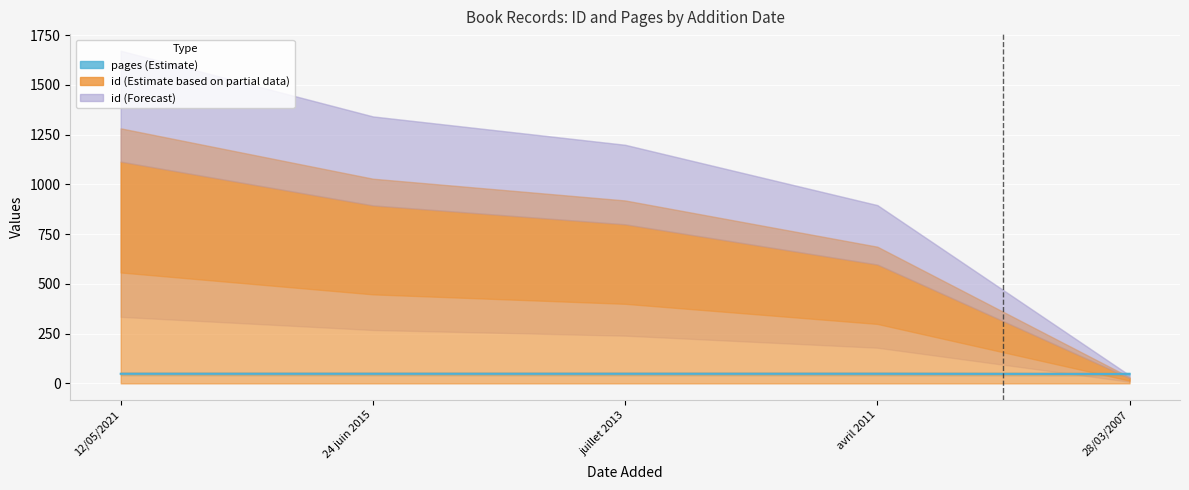

Reading left to right, list all the values displayed in this chart.

12/05/2021=48	24 juin 2015=48	juillet 2013=48	avril 2011=48	28/03/2007=47